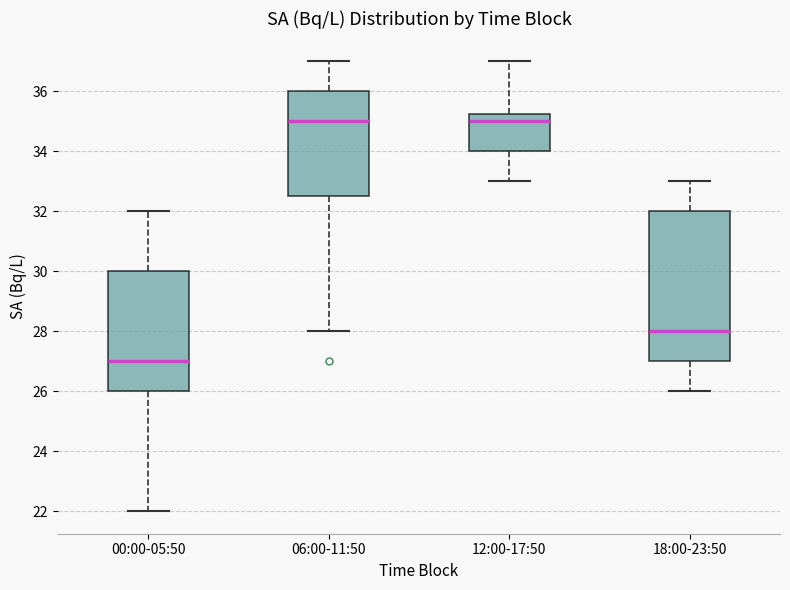

Where does the lower whisker of the box for 06:00-11:50 end on the y-axis? The values are not printed on the chart, so give them approximately, as read against the axis.

28.0